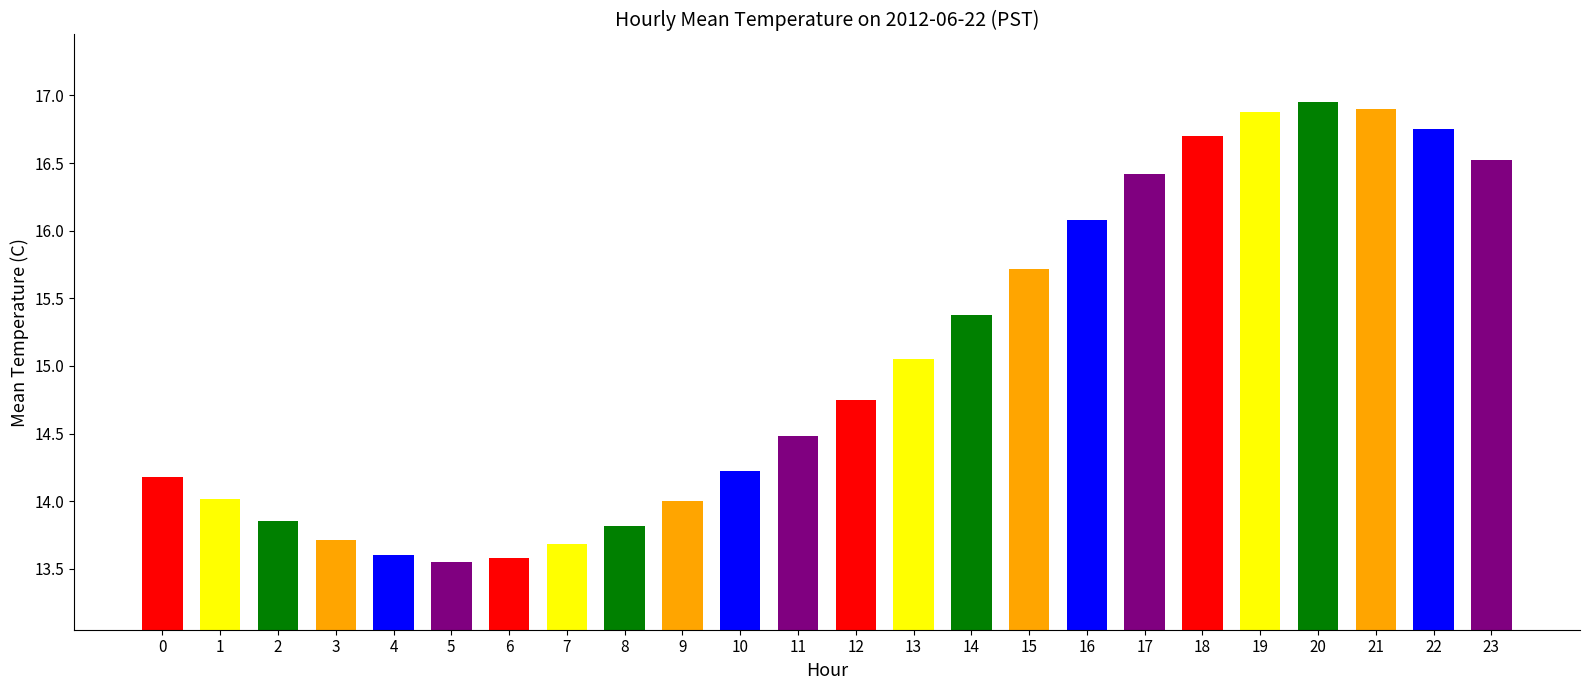

Count the number of data series in this chart.

1